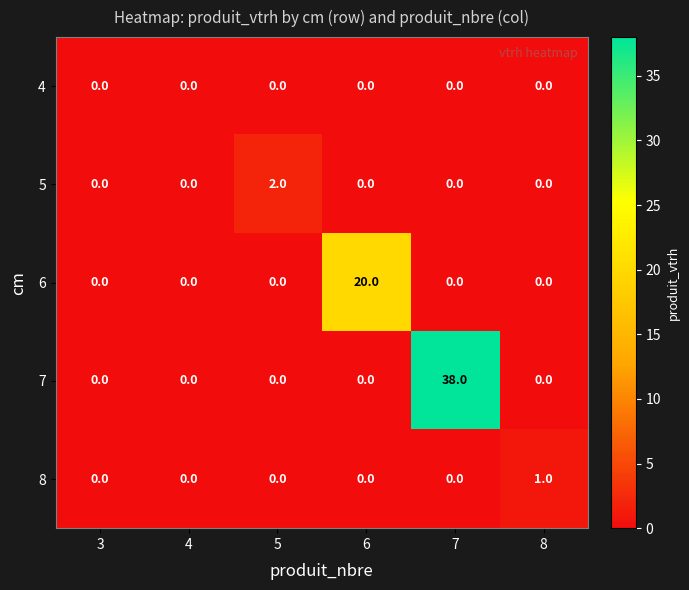

Which series has the largest total across all categories?

7